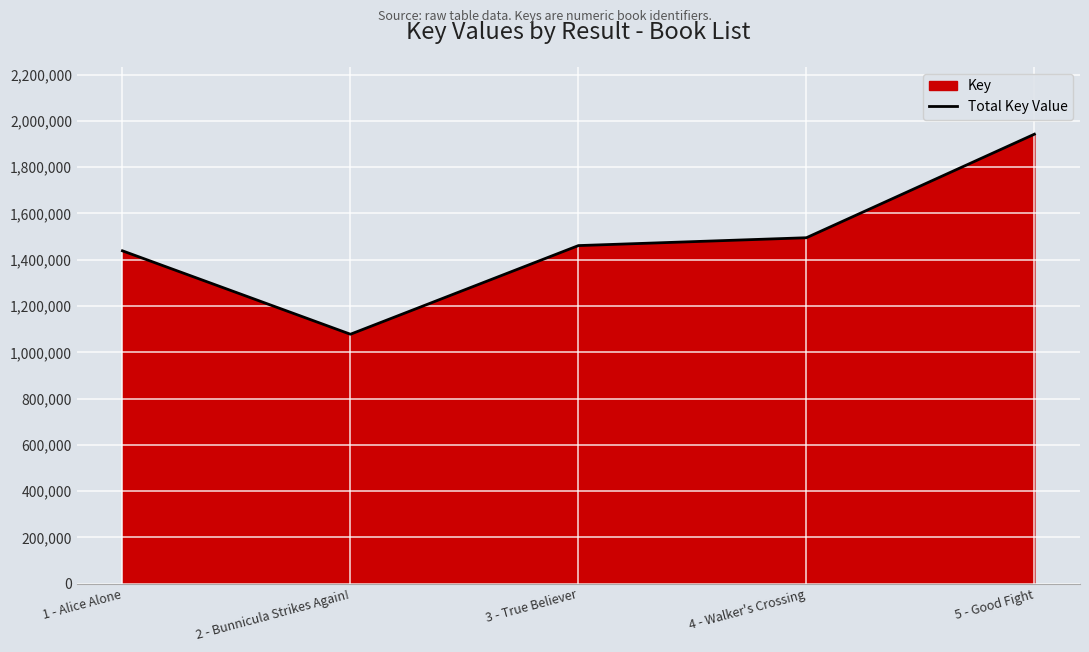

What is the label of the 5th point from the right?

1 - Alice Alone